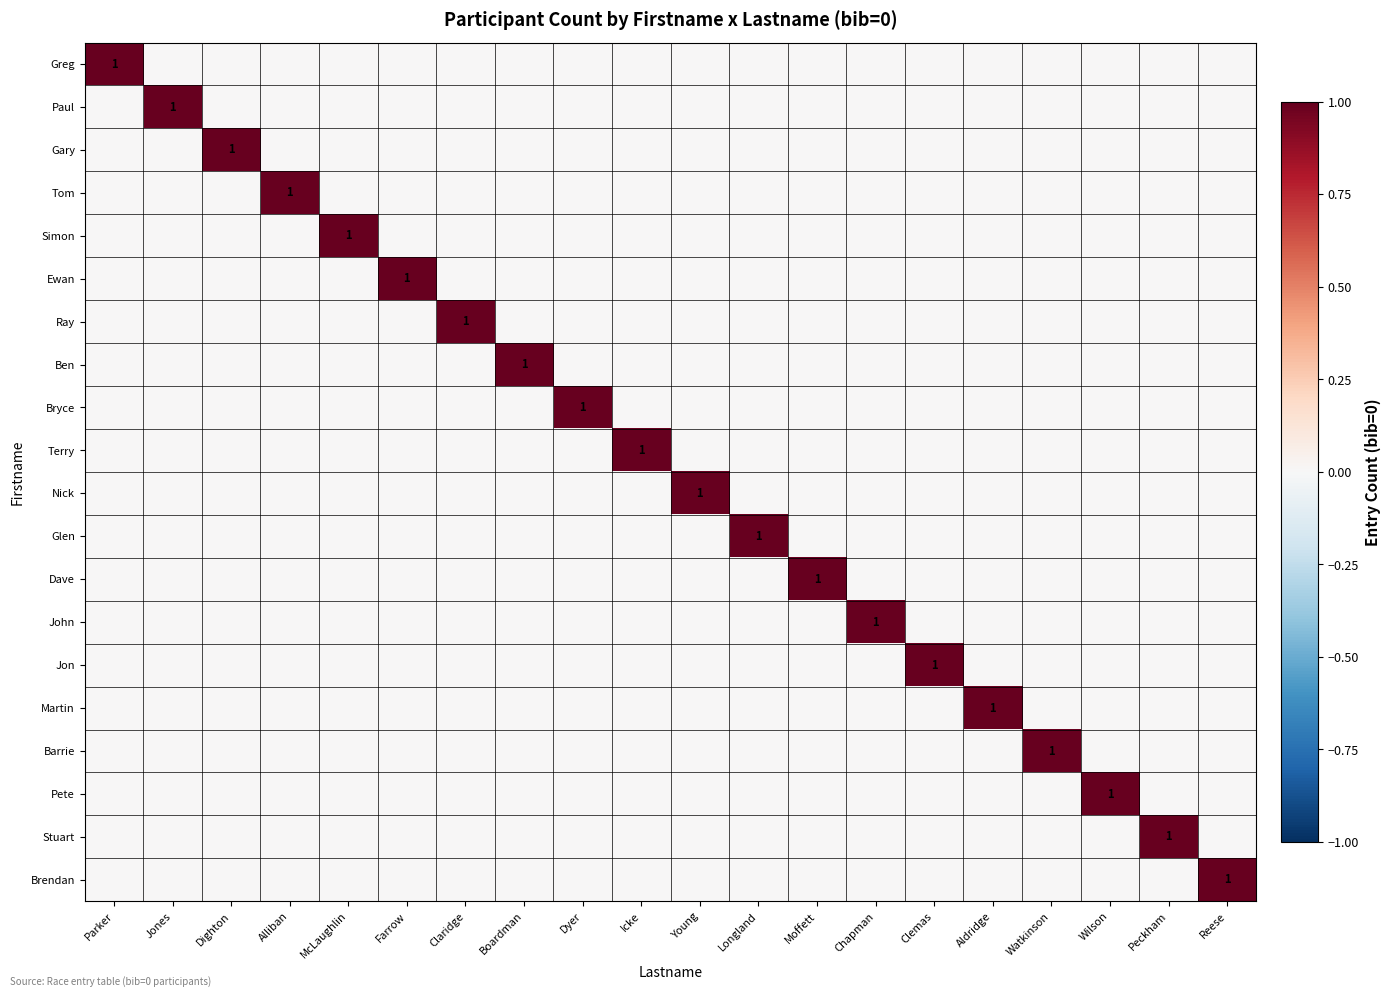

Which category has the lowest value in the Gary series?

Parker